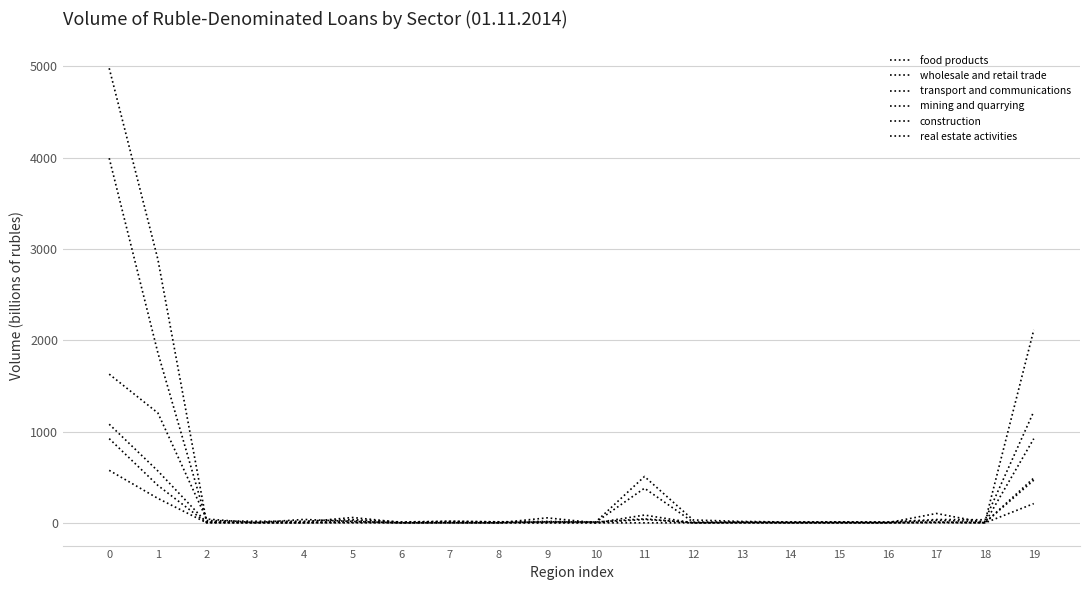

How many lines are shown in the chart?

6